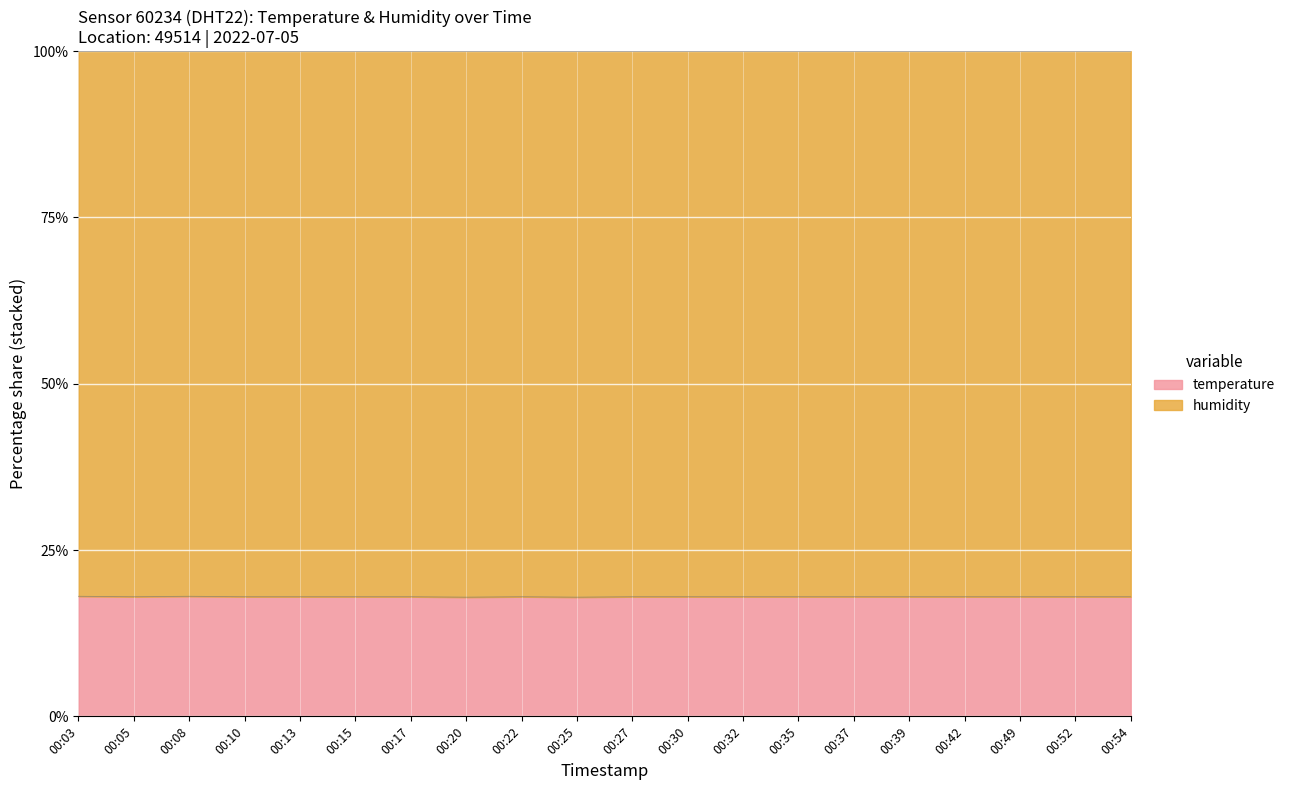

The chart shows a value of 25.4 at 00:17. True or false?

False